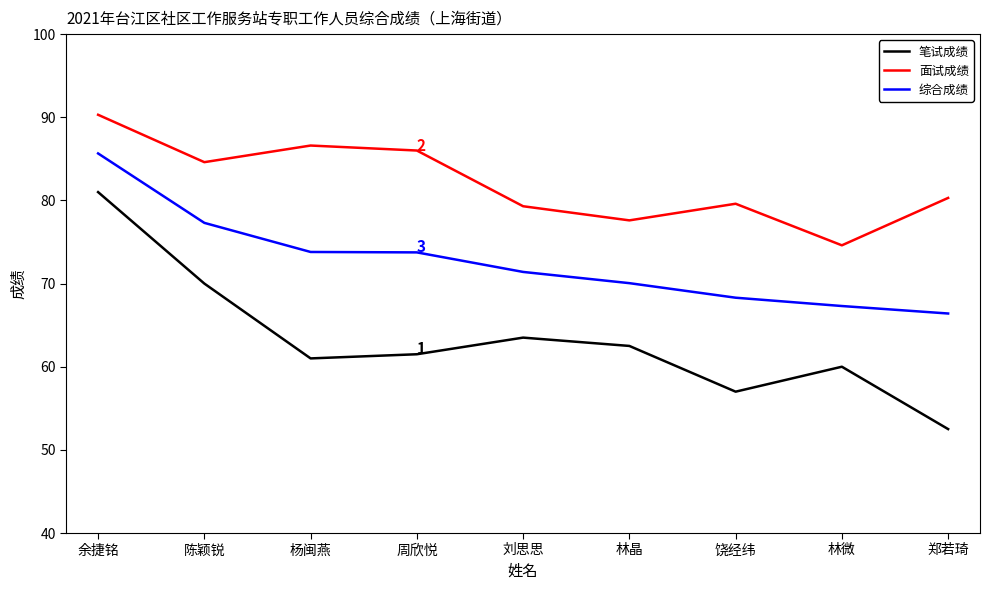

The 面试成绩 series shows 145.5 at 周欣悦. True or false?

False